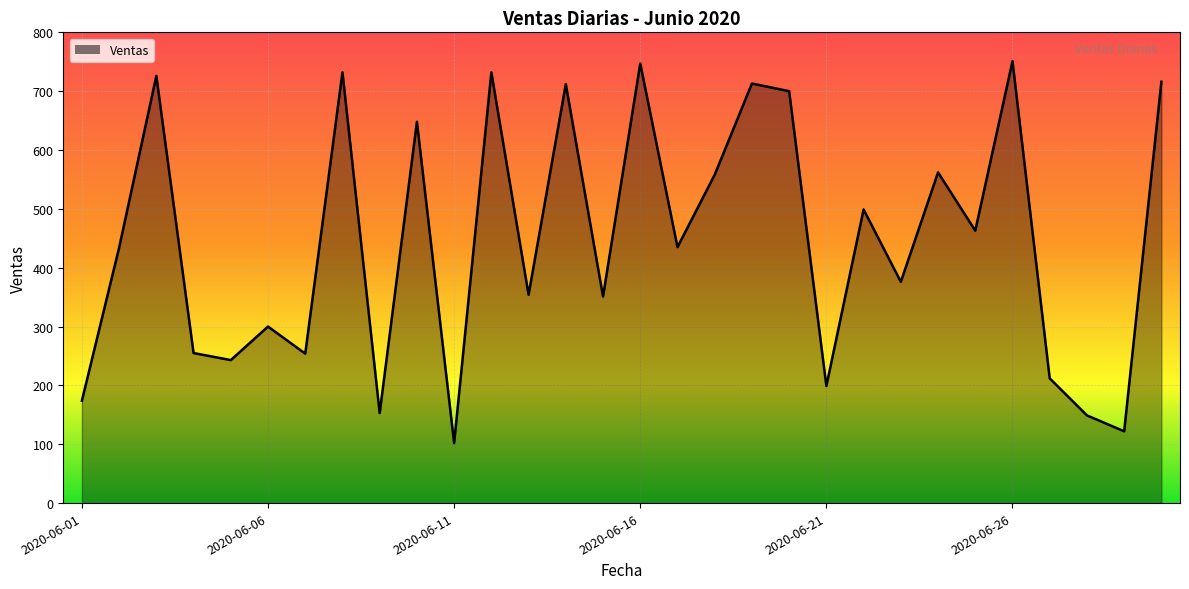

What is the difference between the maximum and minimum values?

649